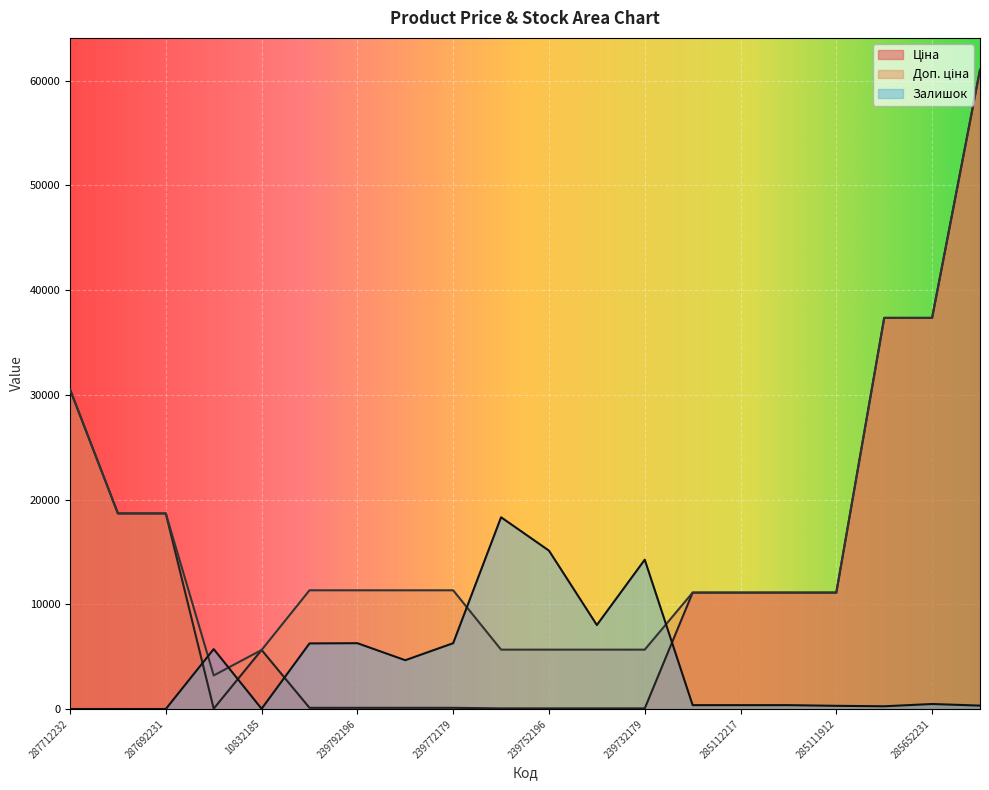

What is the sum of the Залишок values at 283972211 and 287692231?

5719.7